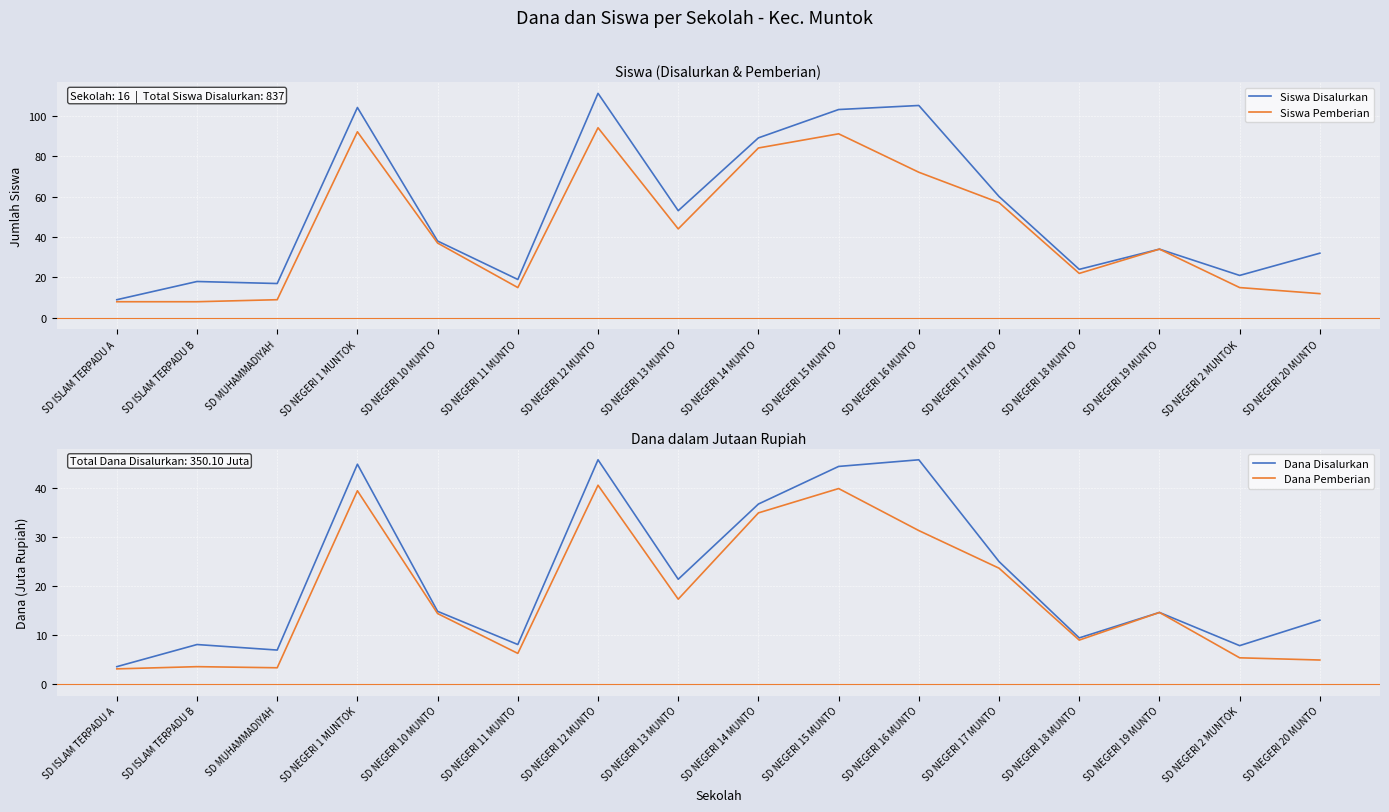

The Siswa Disalurkan series shows 32.0 at SD NEGERI 20 MUNTO. True or false?

True